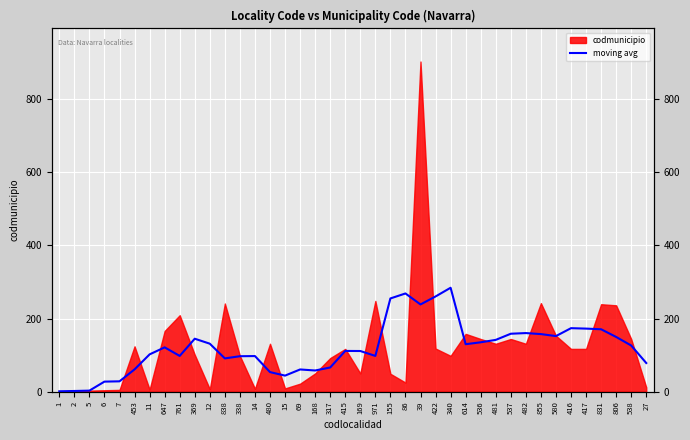

How many values are below 121?

20